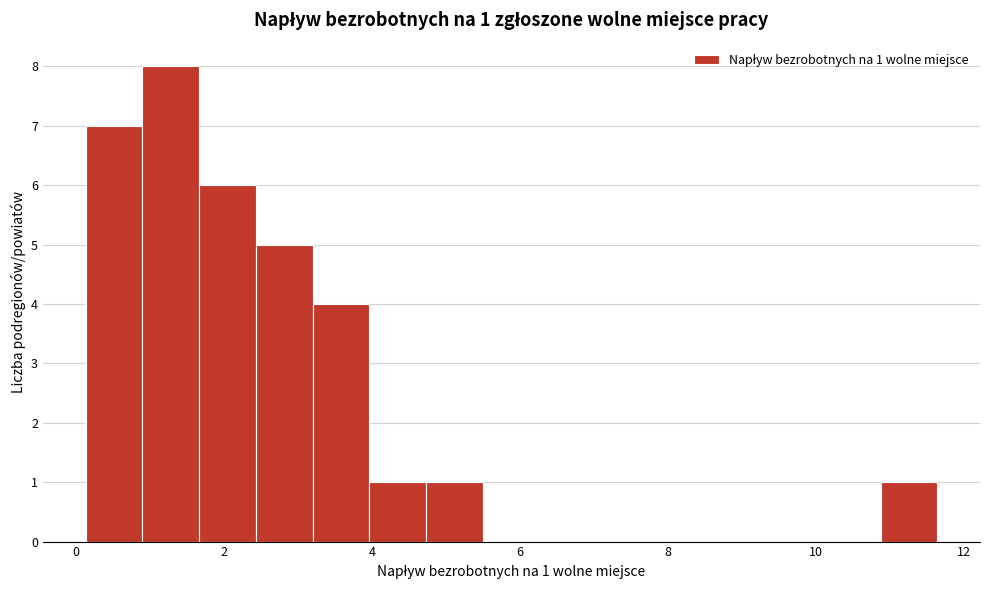

Read against the x-axis, roughly where is the centre of the tallest bar?

1.2